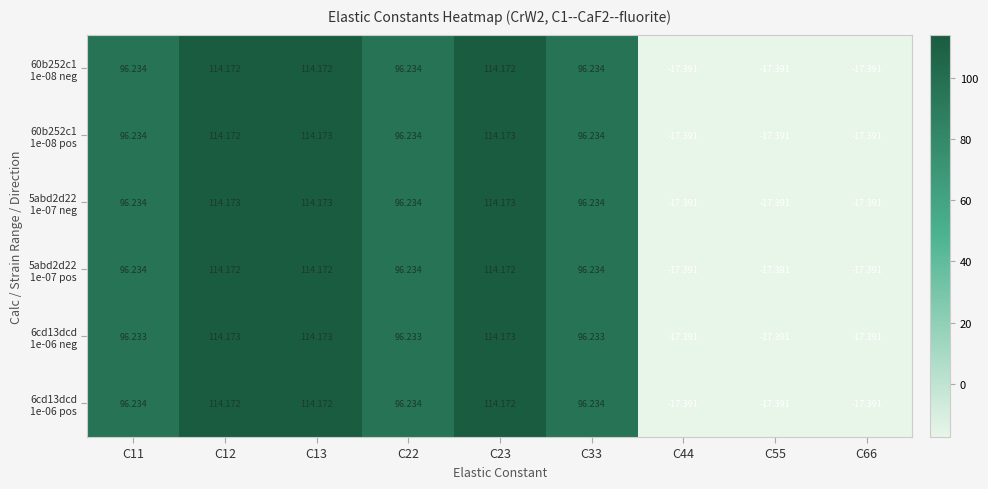

Which has a higher value, C33 or C11?

C33